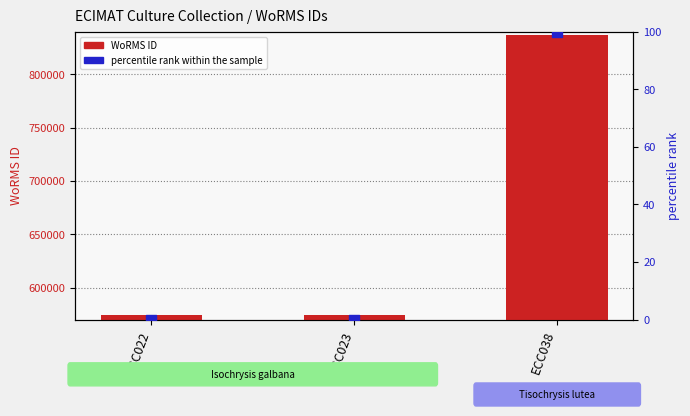

Which series has the largest total across all categories?

WoRMS ID